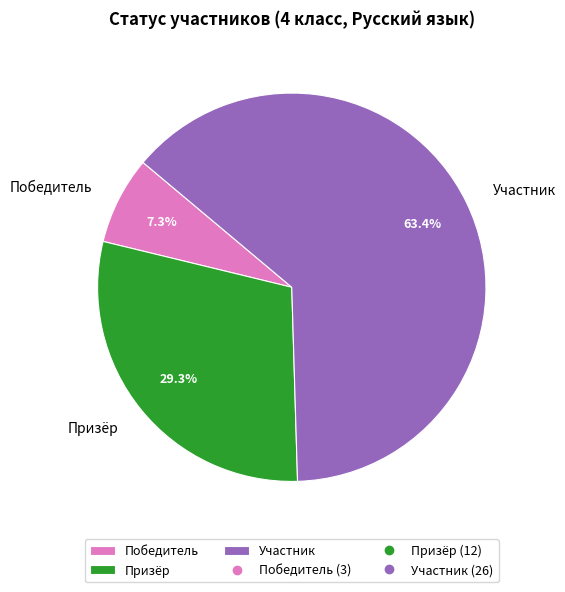

The Победитель slice represents 7% of the pie. True or false?

True